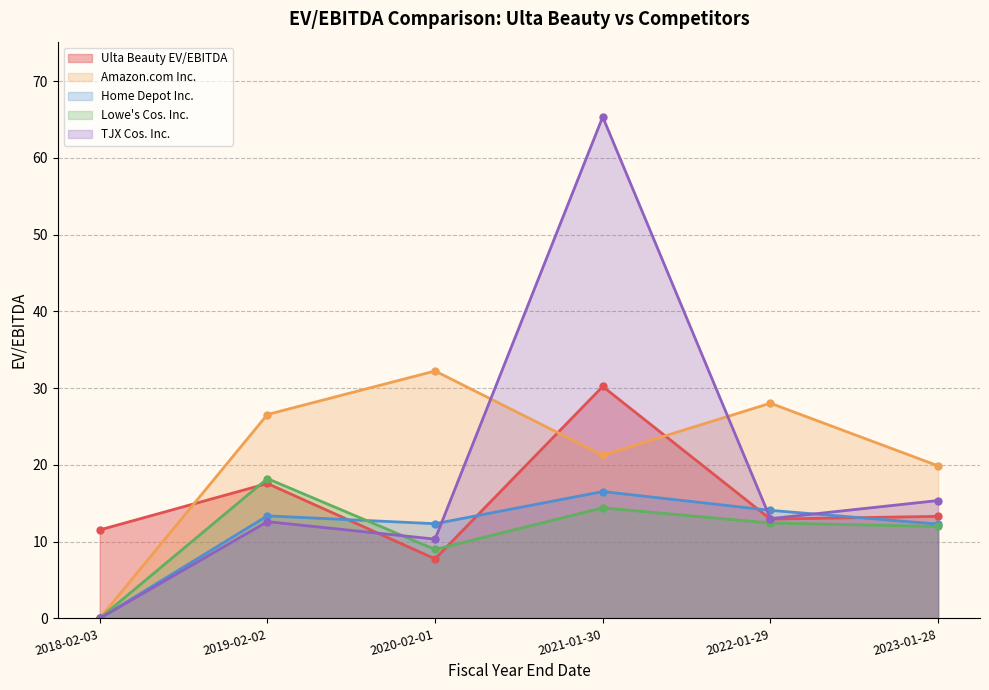

How many lines are shown in the chart?

5